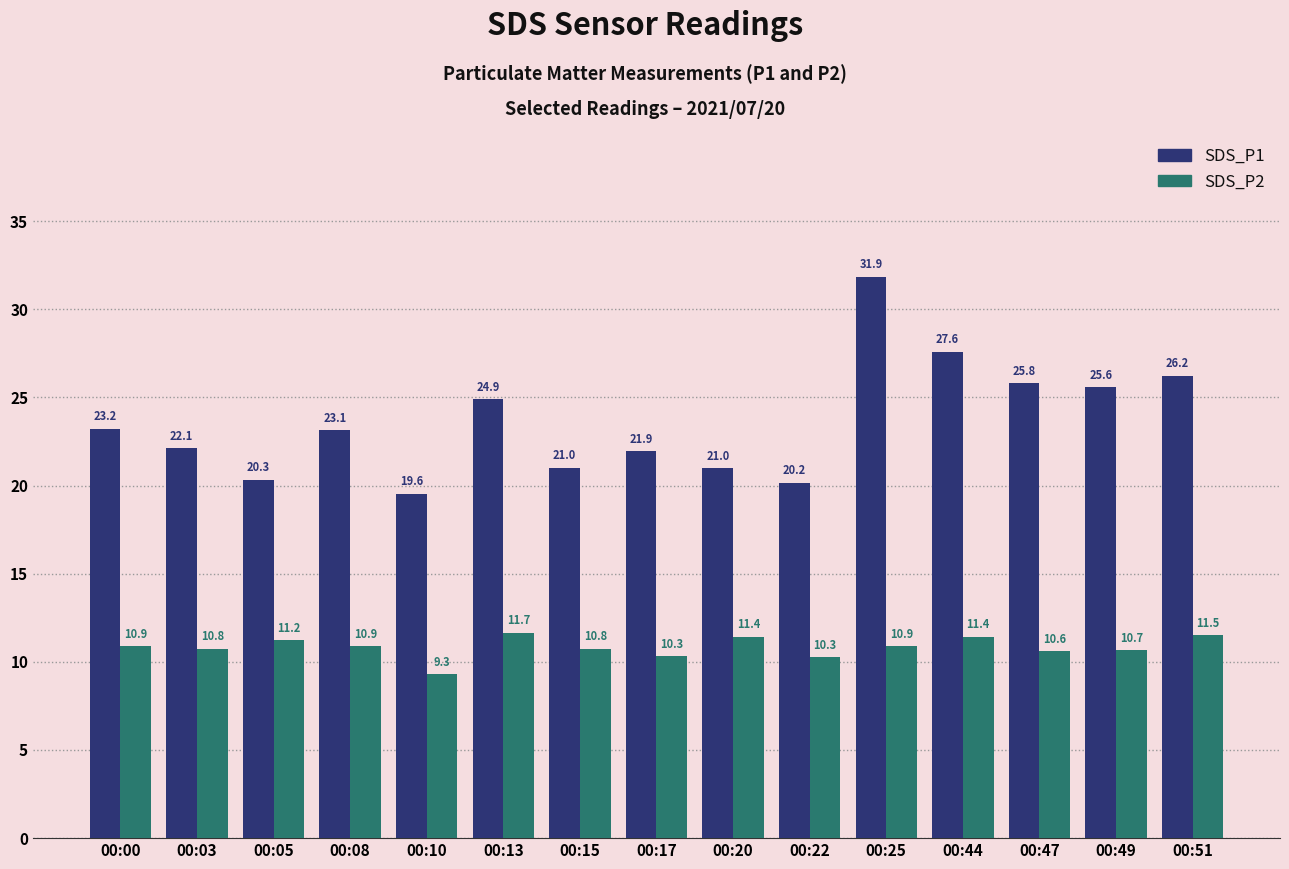

What is the difference between the highest and lowest values at 00:20?

9.6